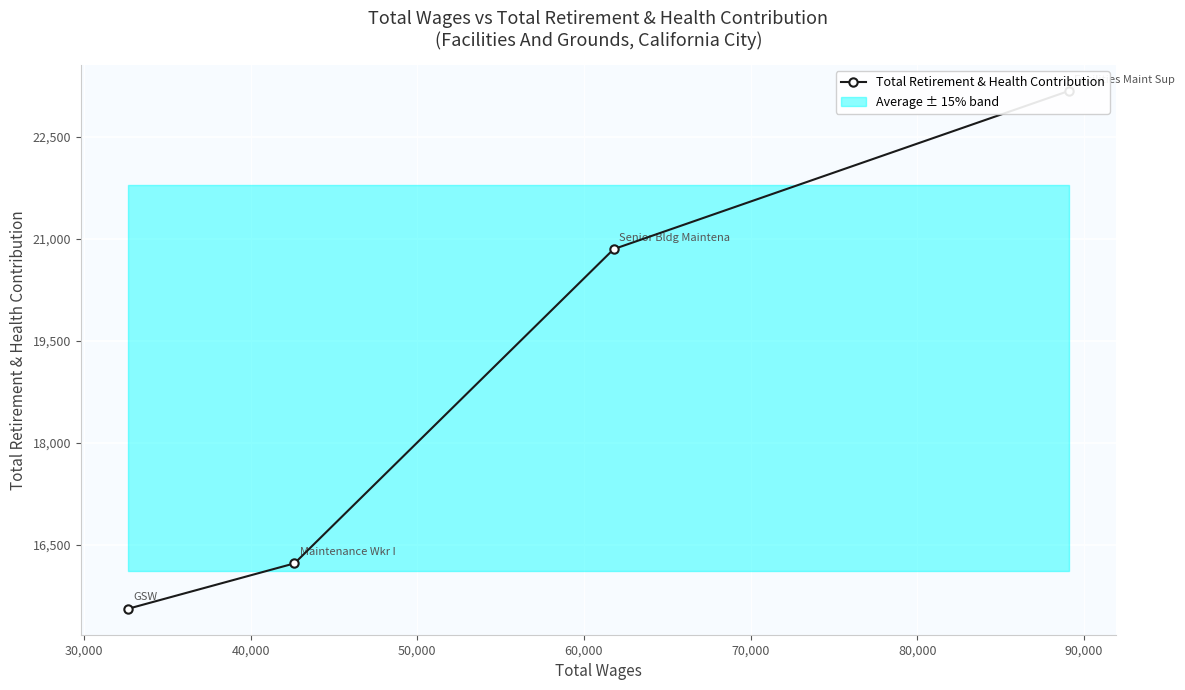

Count the number of values greater than 20851.

1